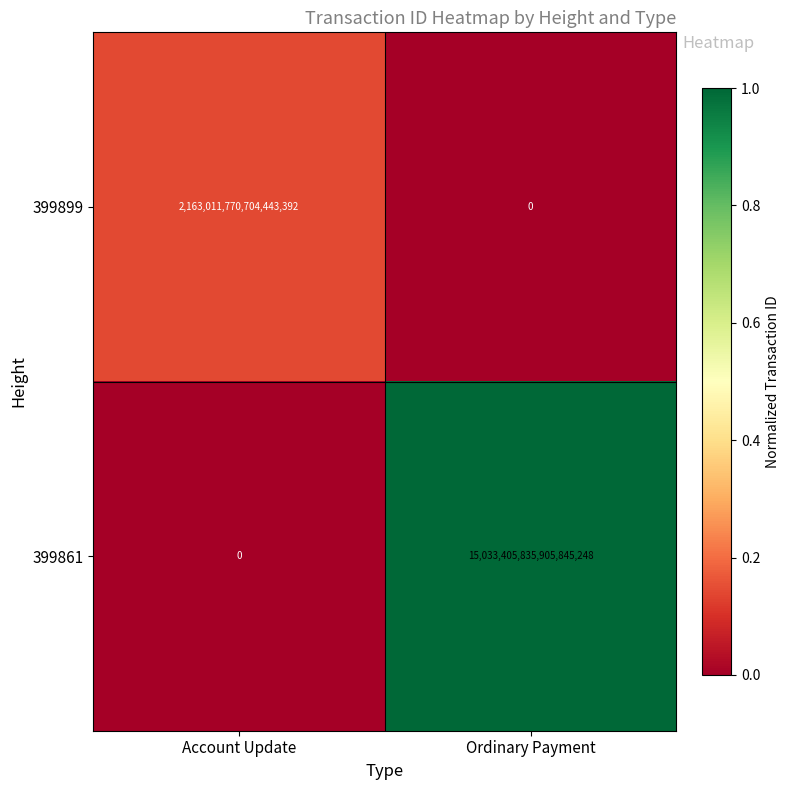

Which series has the largest range (max minus min)?

399861